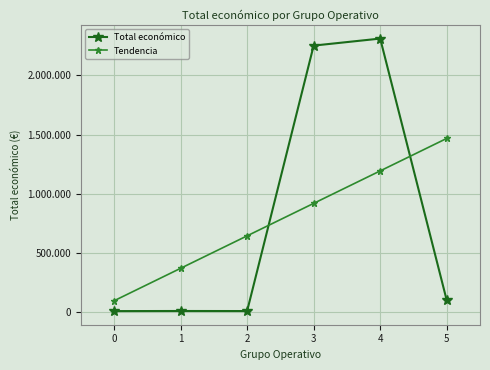

What is the average value of the Tendencia series?

781493.5